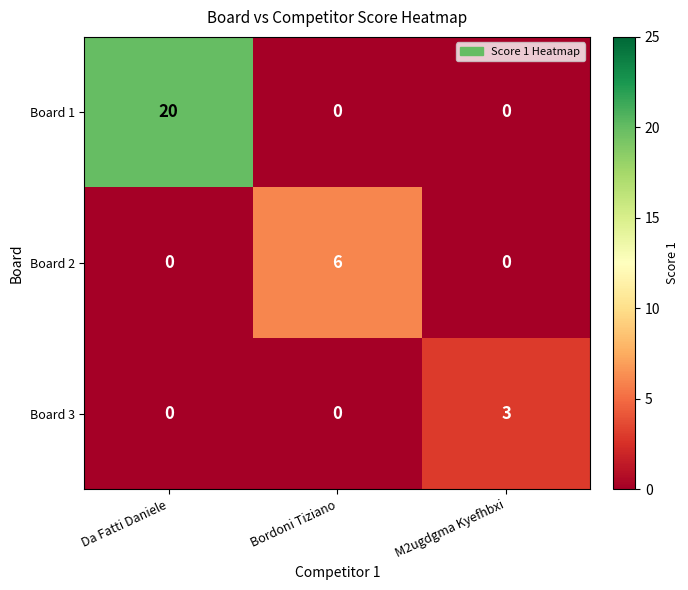

Which series changed the most between Da Fatti Daniele and M2ugdgma Kyefhbxi?

Board 1